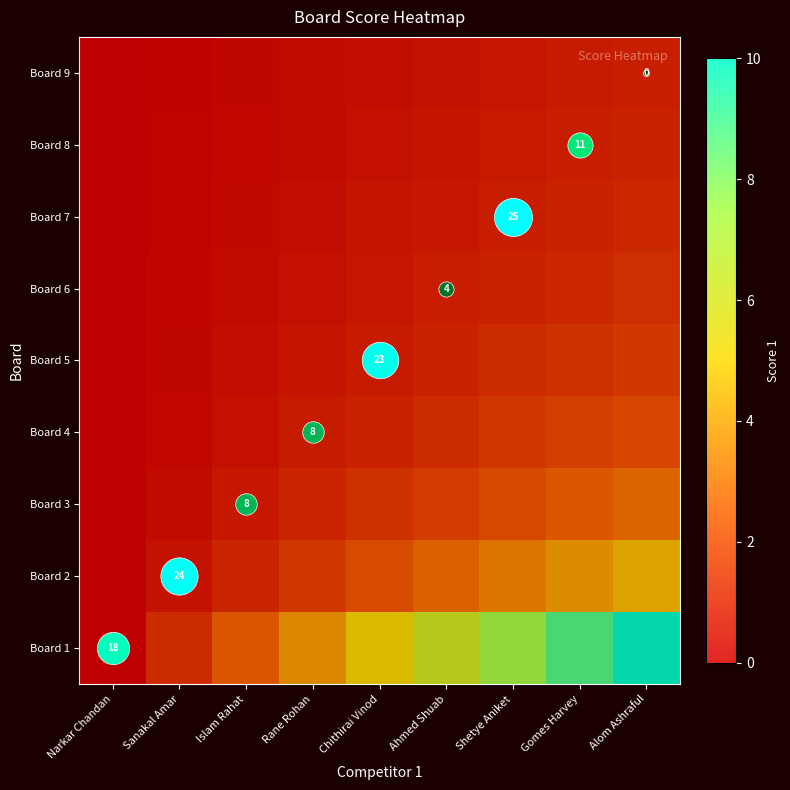

What is the highest value of the Board 4 series?

2.1